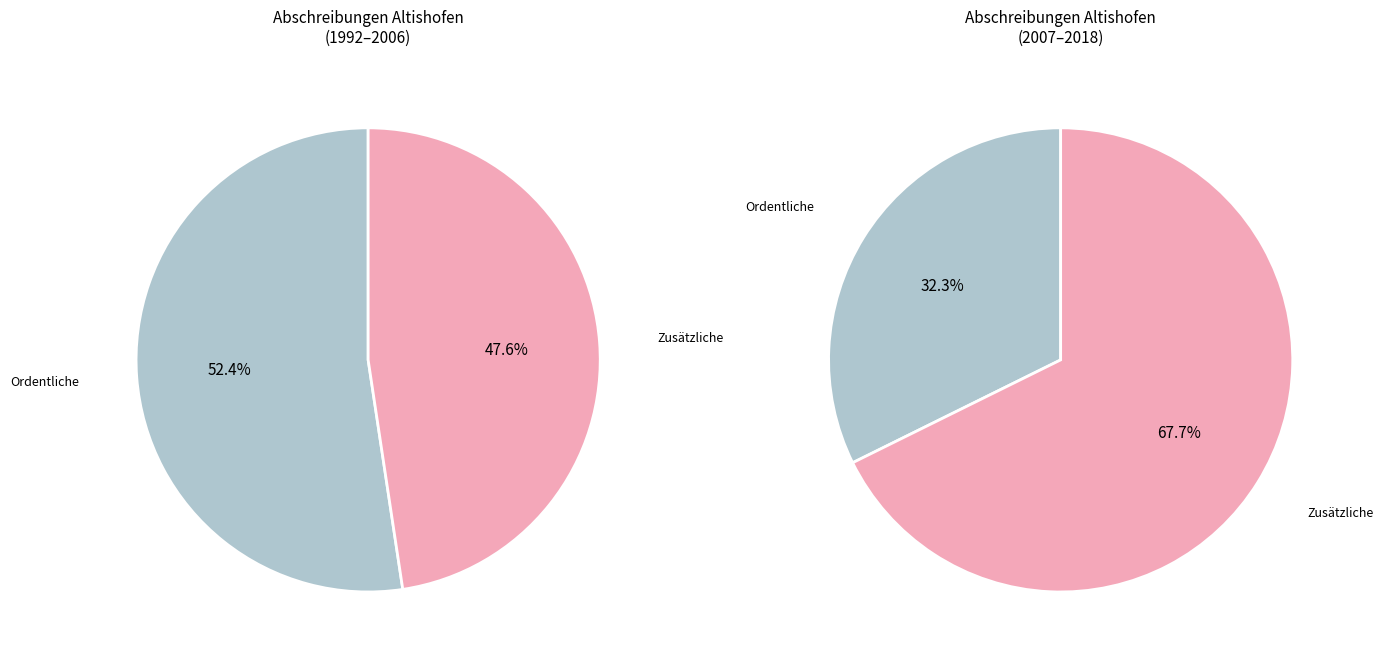

Is it true that 6 is 22% of the pie?

False